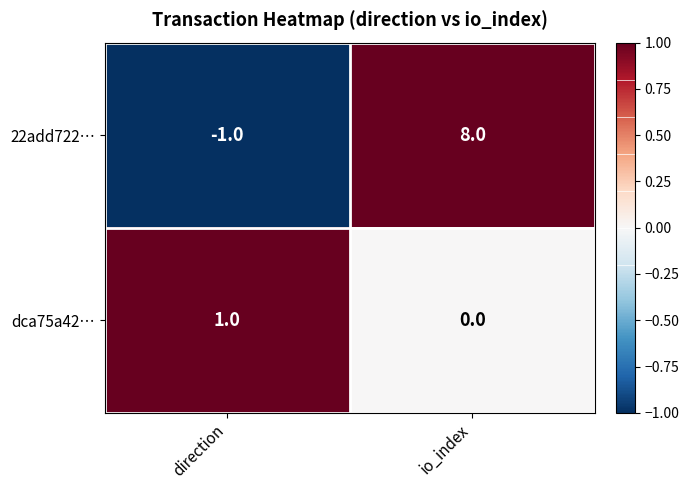

Count the number of categories in the chart.

2